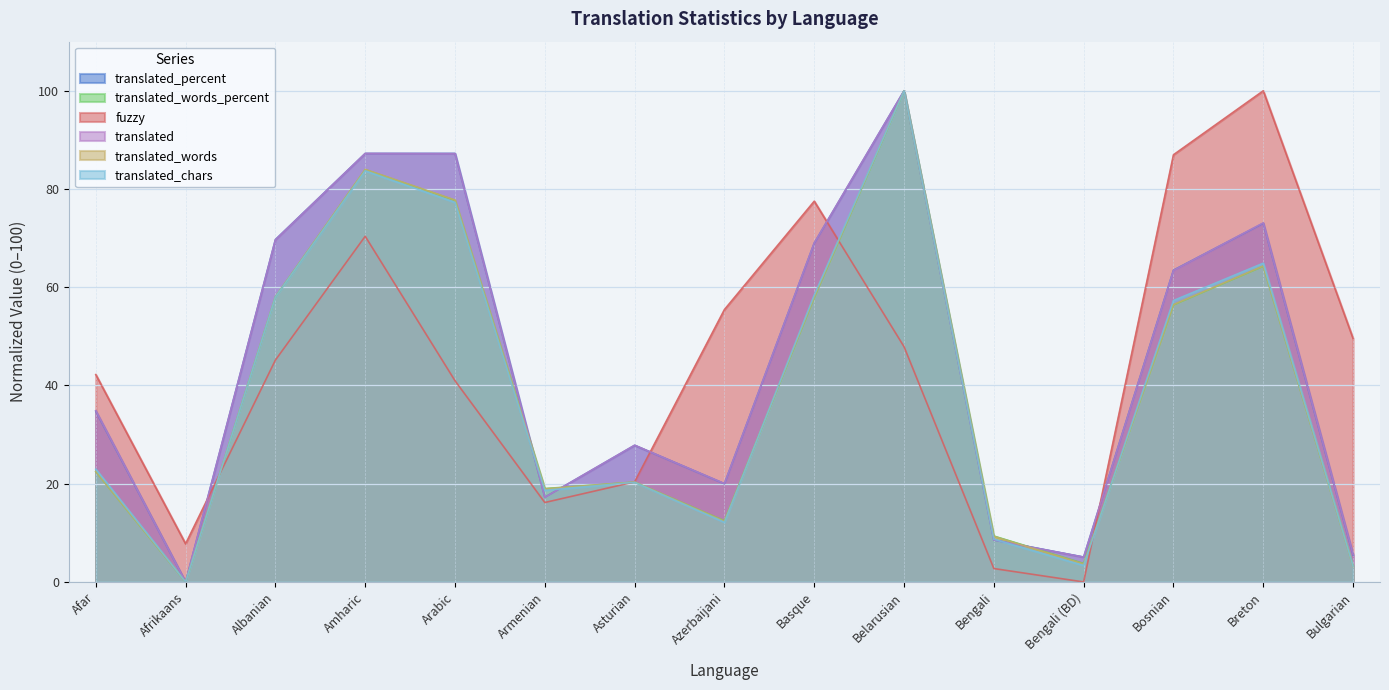

At which label is translated closest to 50?

Bosnian